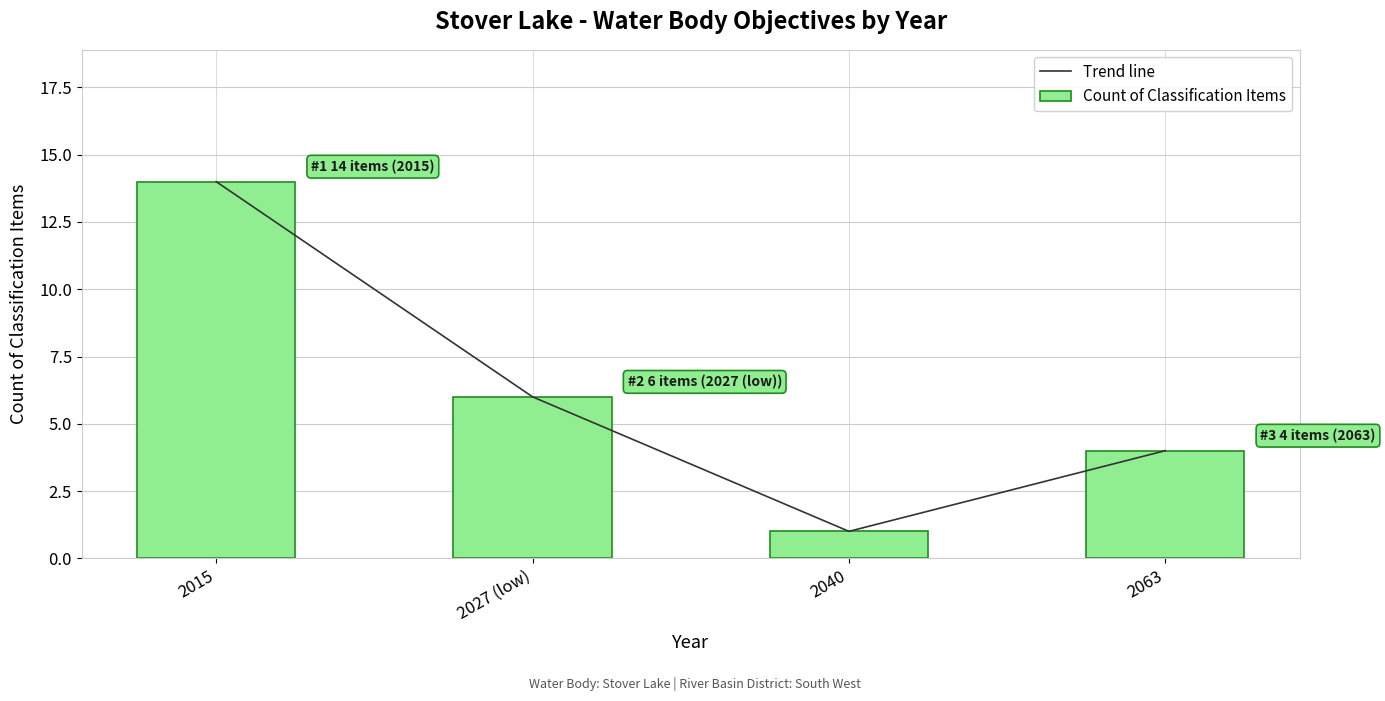

Is it true that Trend line equals 6 at 2027 (low)?

True